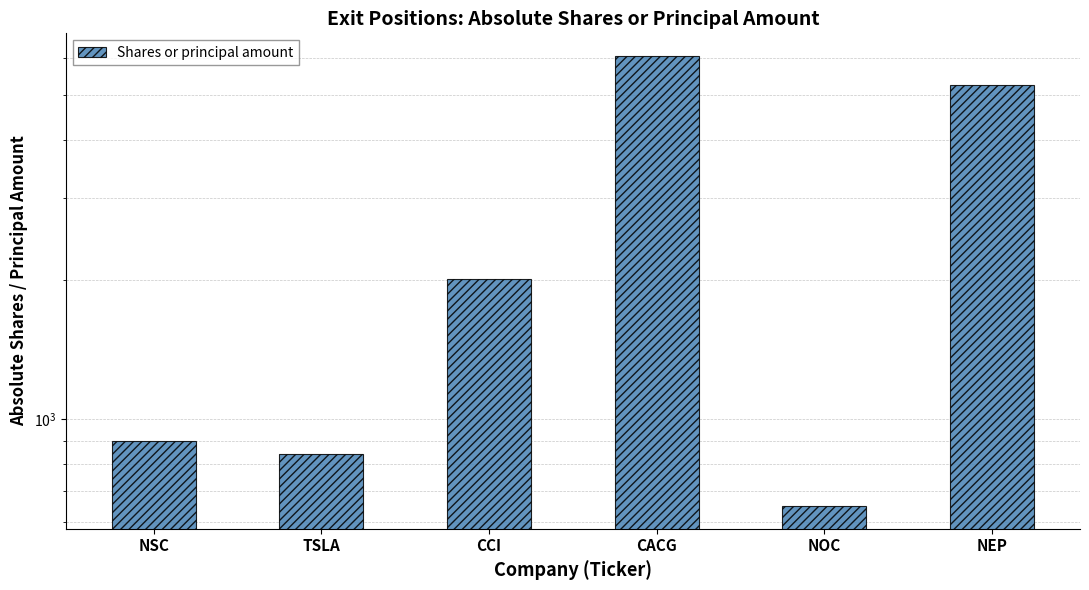

Where does the data first go above 2010?

CACG